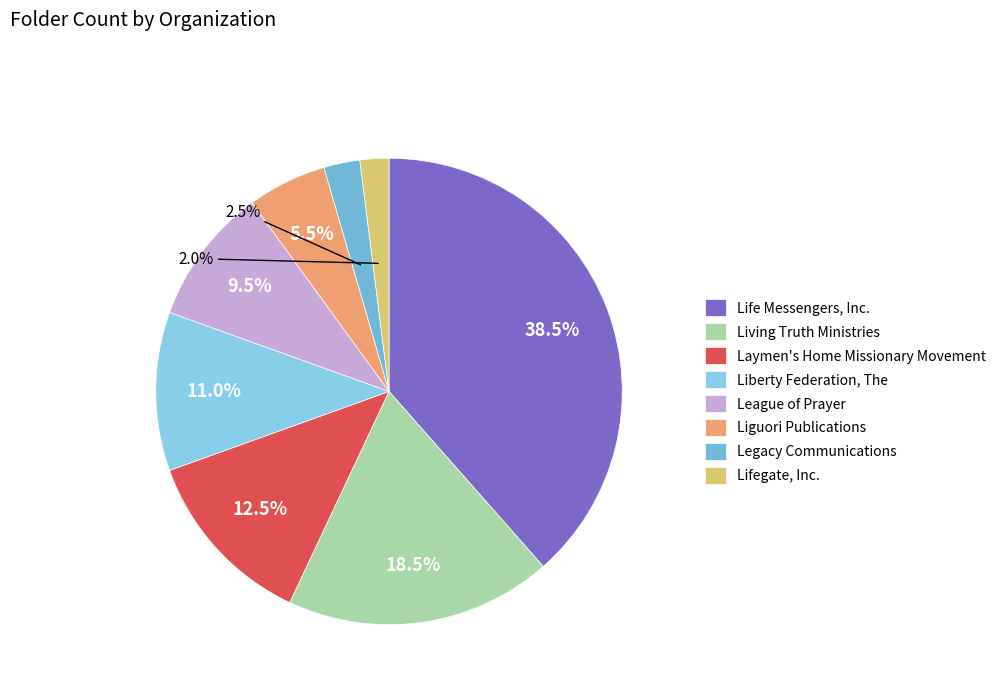

Combined, do Liguori Publications and Living Truth Ministries account for over 50%?

No